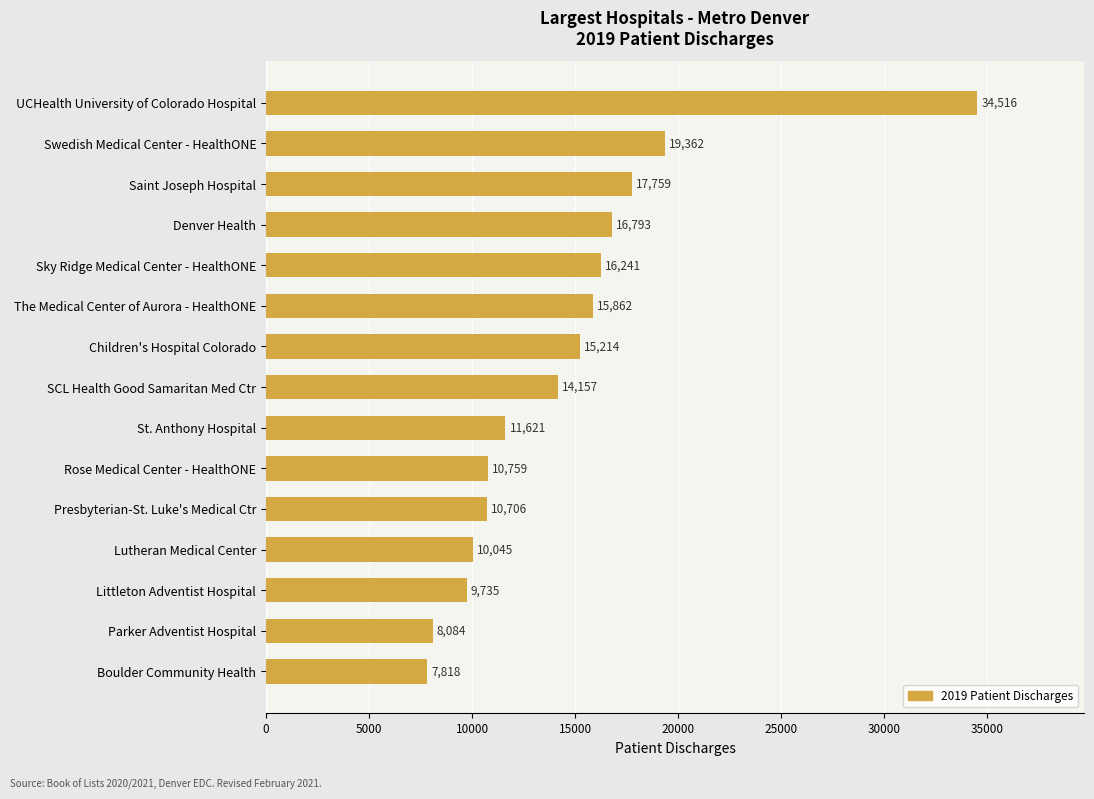

How many distinct data groups are displayed?

1